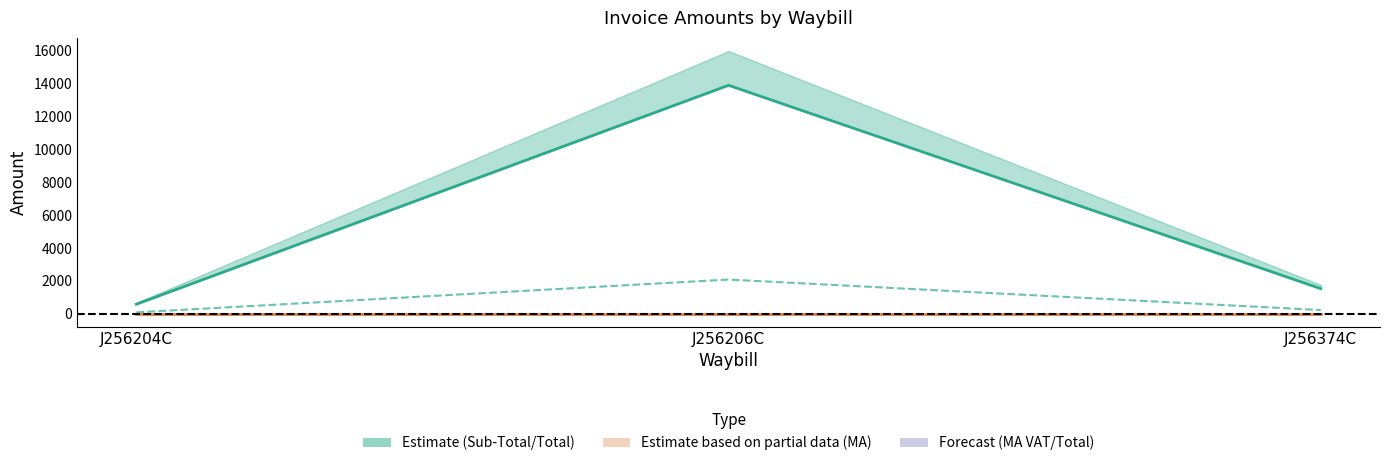

What is the average value of the Sub-Total series?

5337.7